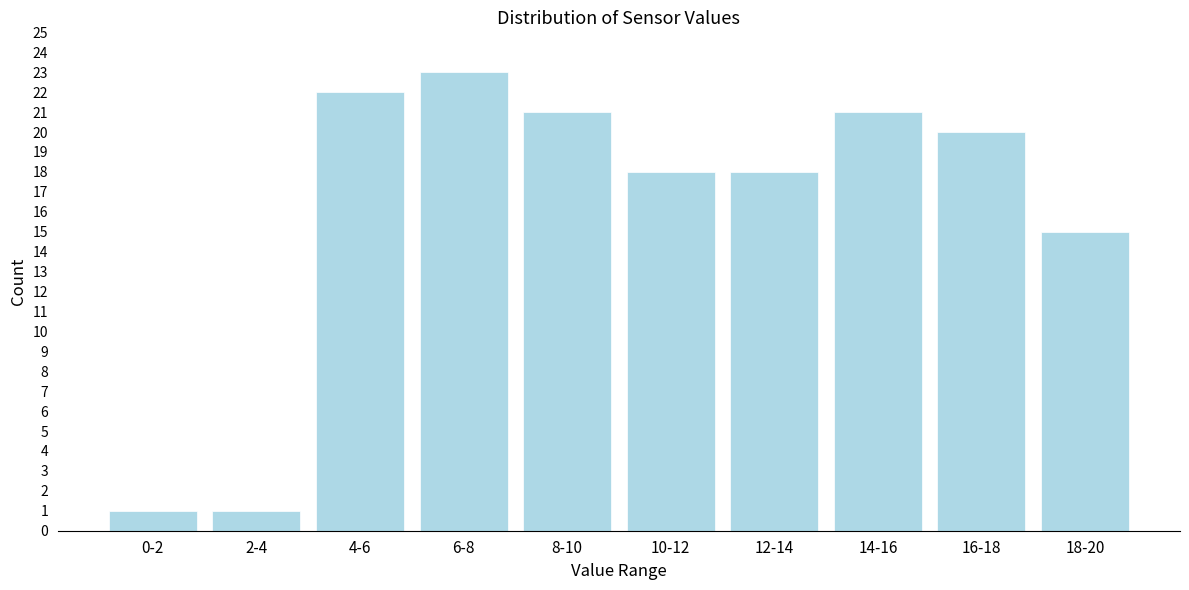

Reading left to right, extract all data points from this chart.

1	1	22	23	21	18	18	21	20	15